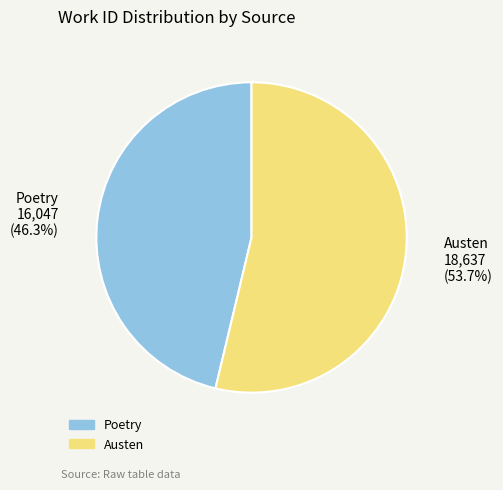

Do Poetry and Austen together represent more than half of the pie?

Yes